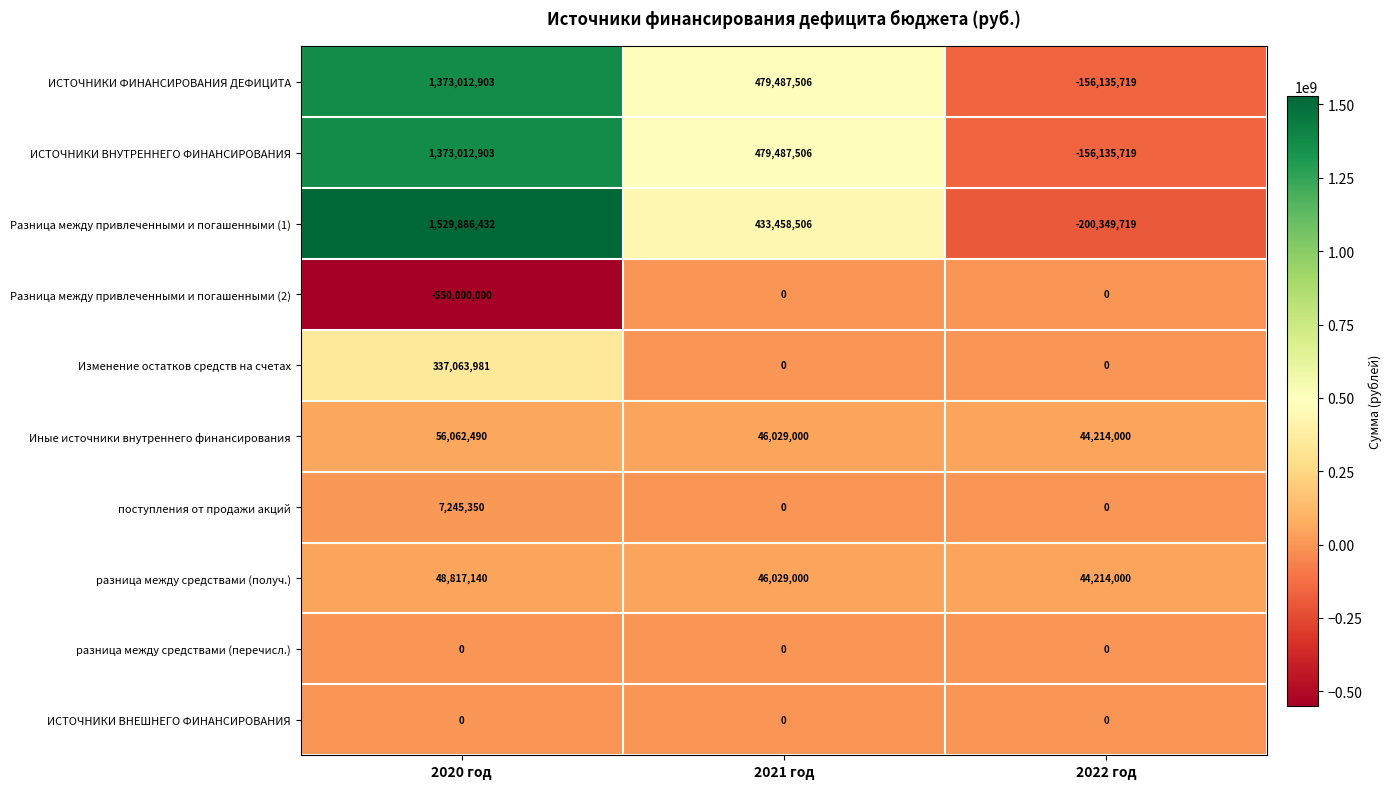

Between 2020 год and 2021 год, which series saw the biggest shift?

Разница между привлеченными и погашенными (1)